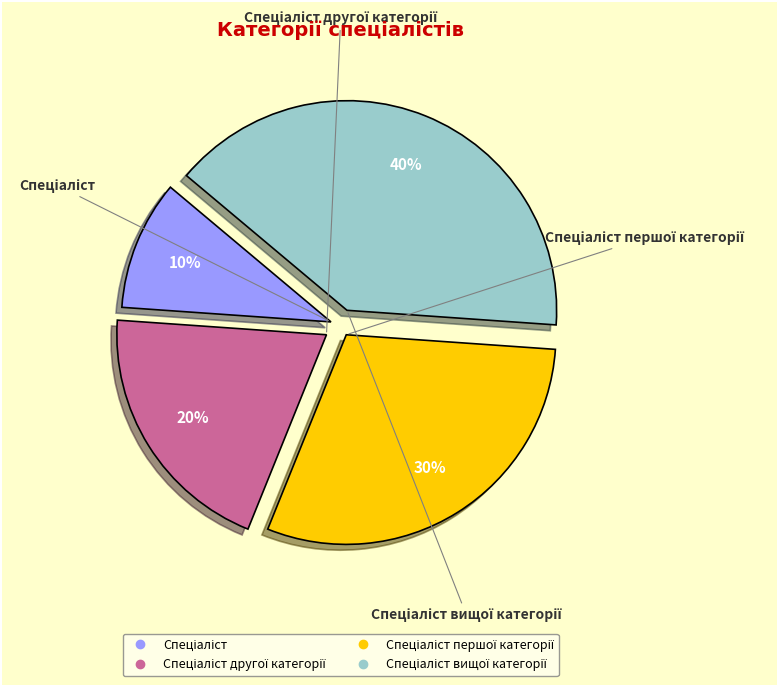

To the nearest percent, what is the average slice percentage?

25%